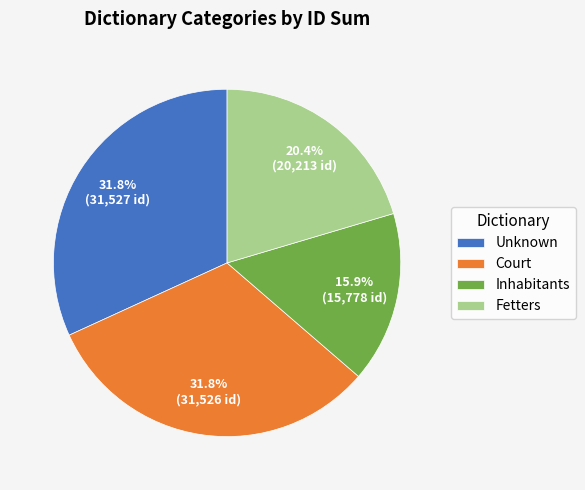

What is the ratio of the value at Inhabitants to the value at Fetters?

0.8